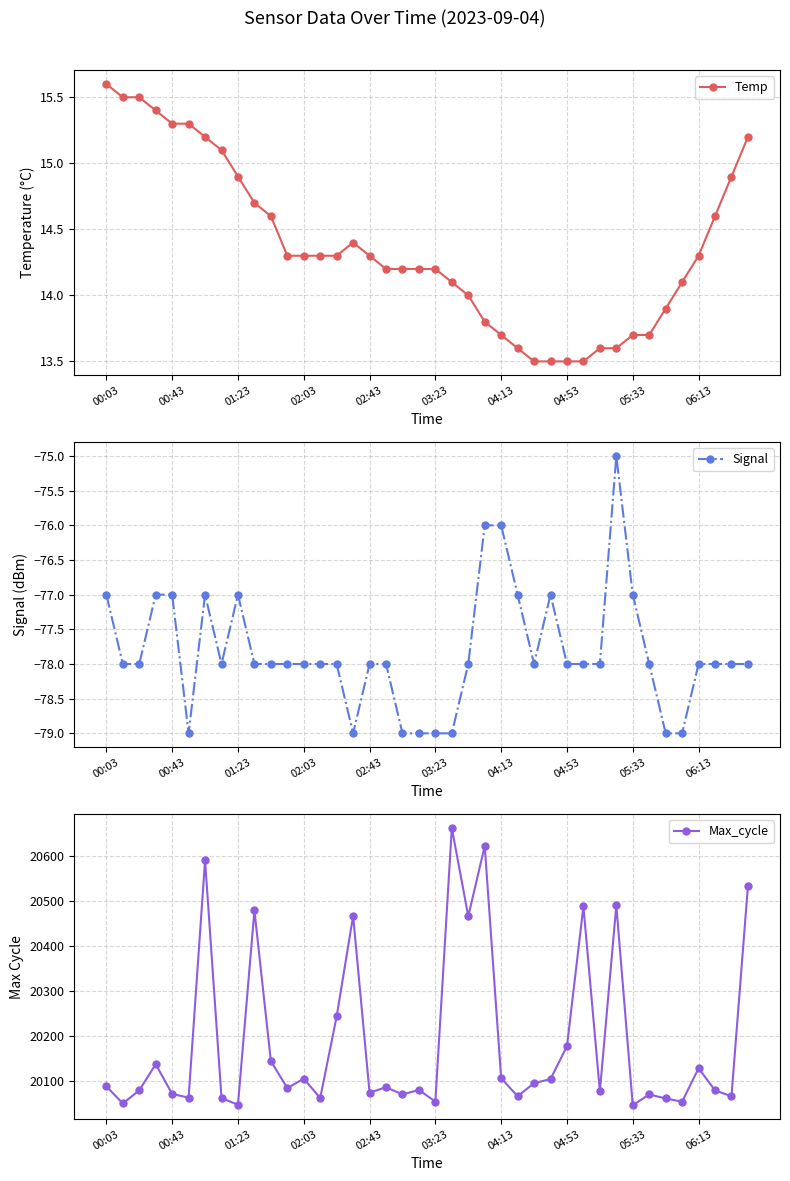

Which series changed the most between 13 and 21?

Max_cycle